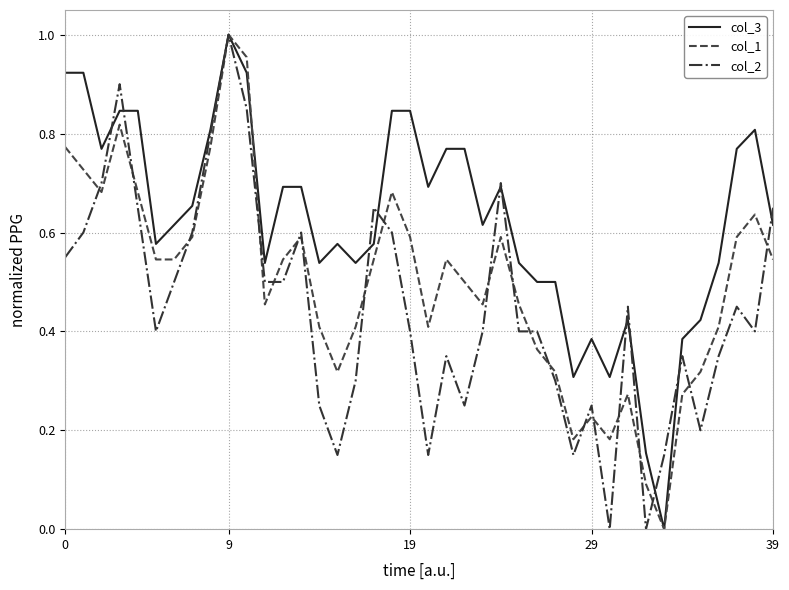

Which series has the largest total across all categories?

col_3